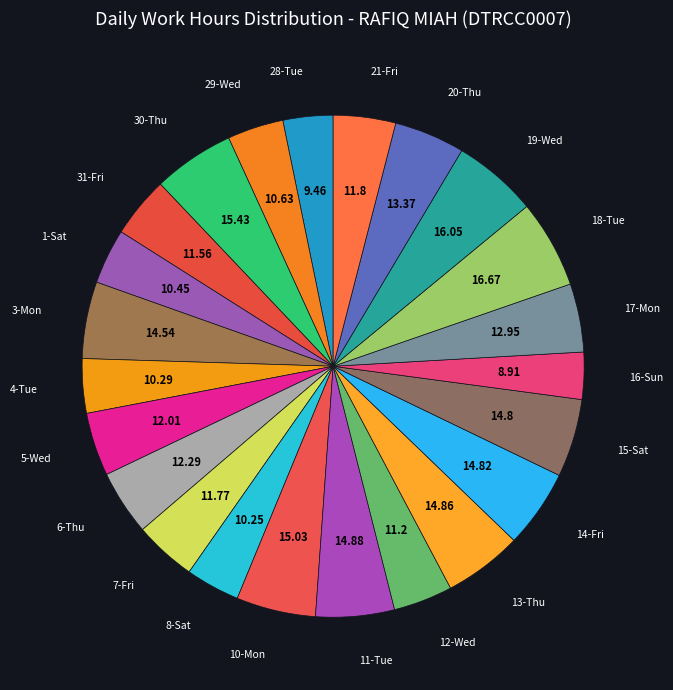

How many segments does this pie chart have?

23